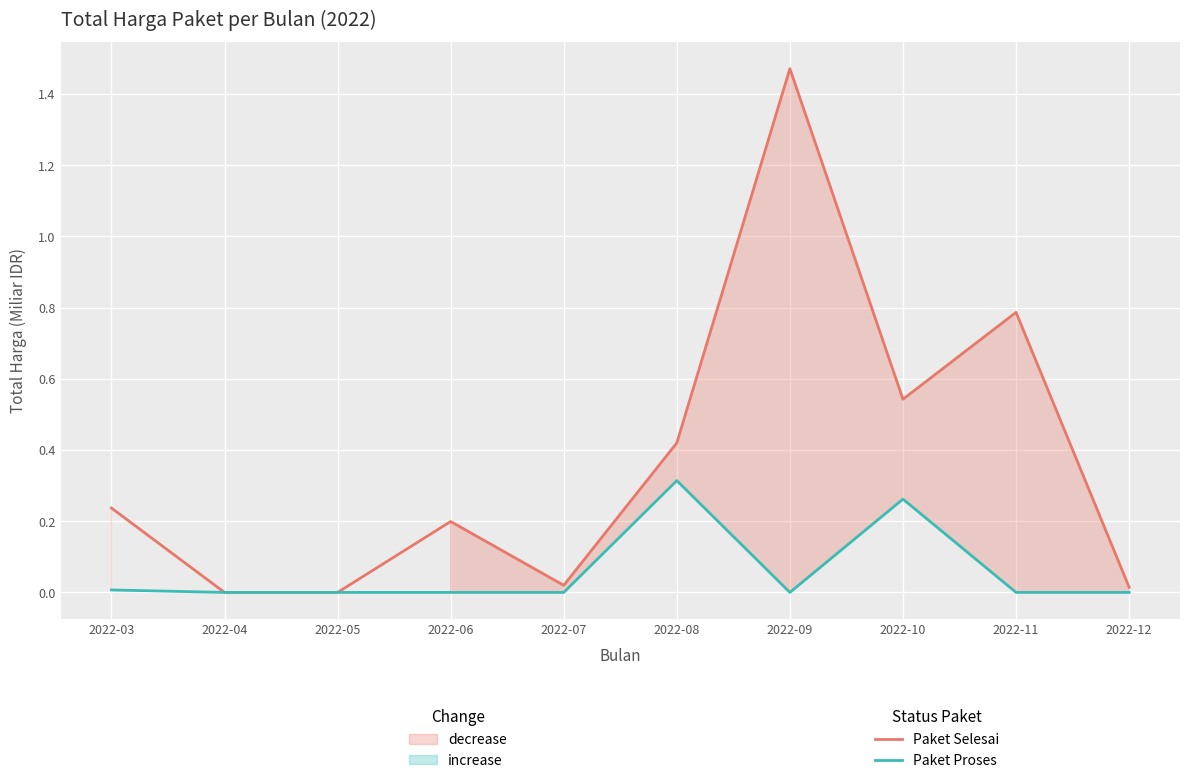

What is the difference between the highest and lowest values at 2022-09?

1.5